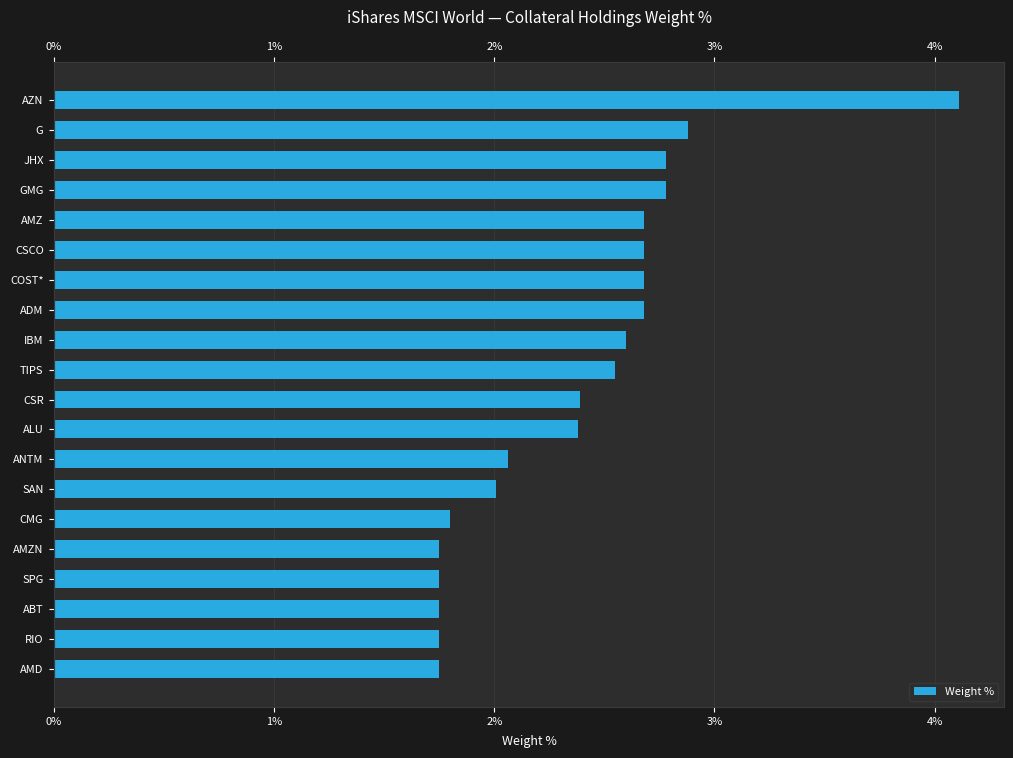

What is the difference between the maximum and minimum values?

2.4